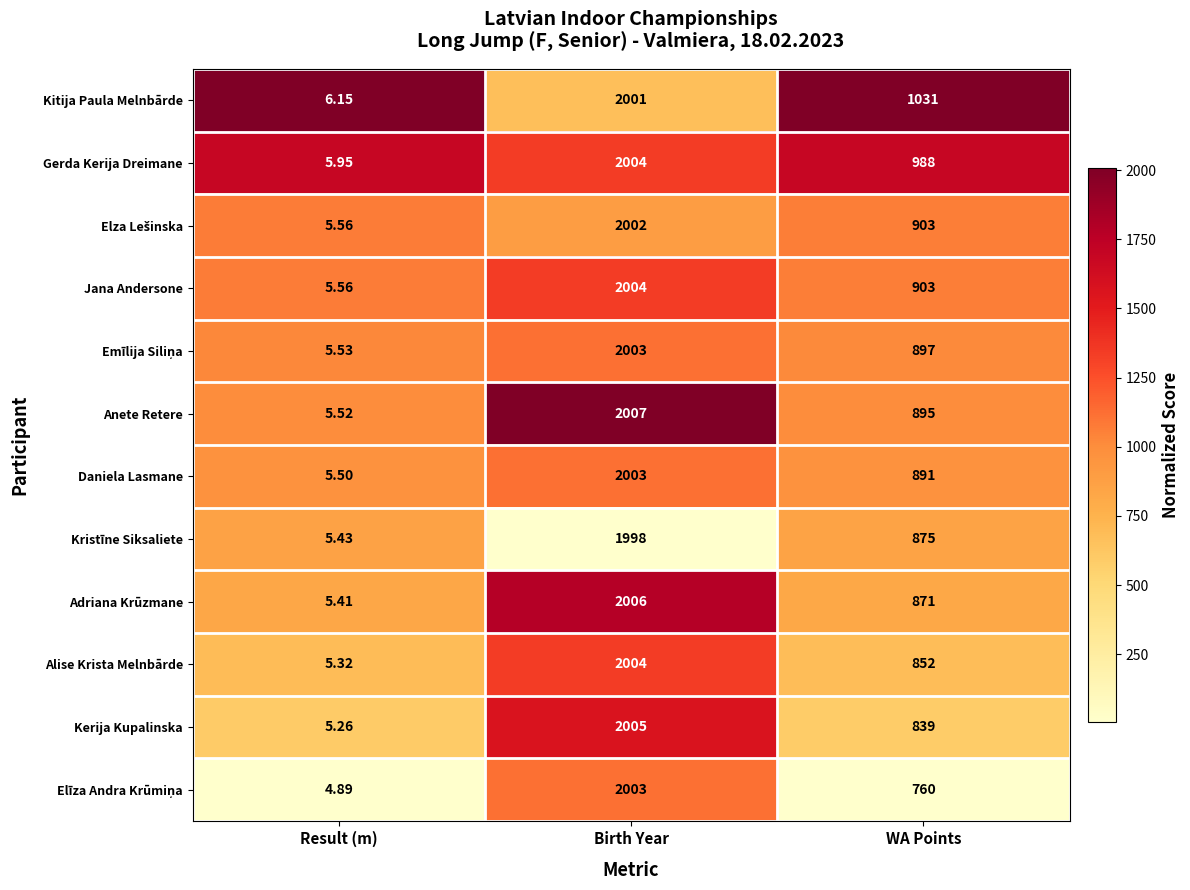

Where is Anete Retere nearest to the value 1006?

WA Points